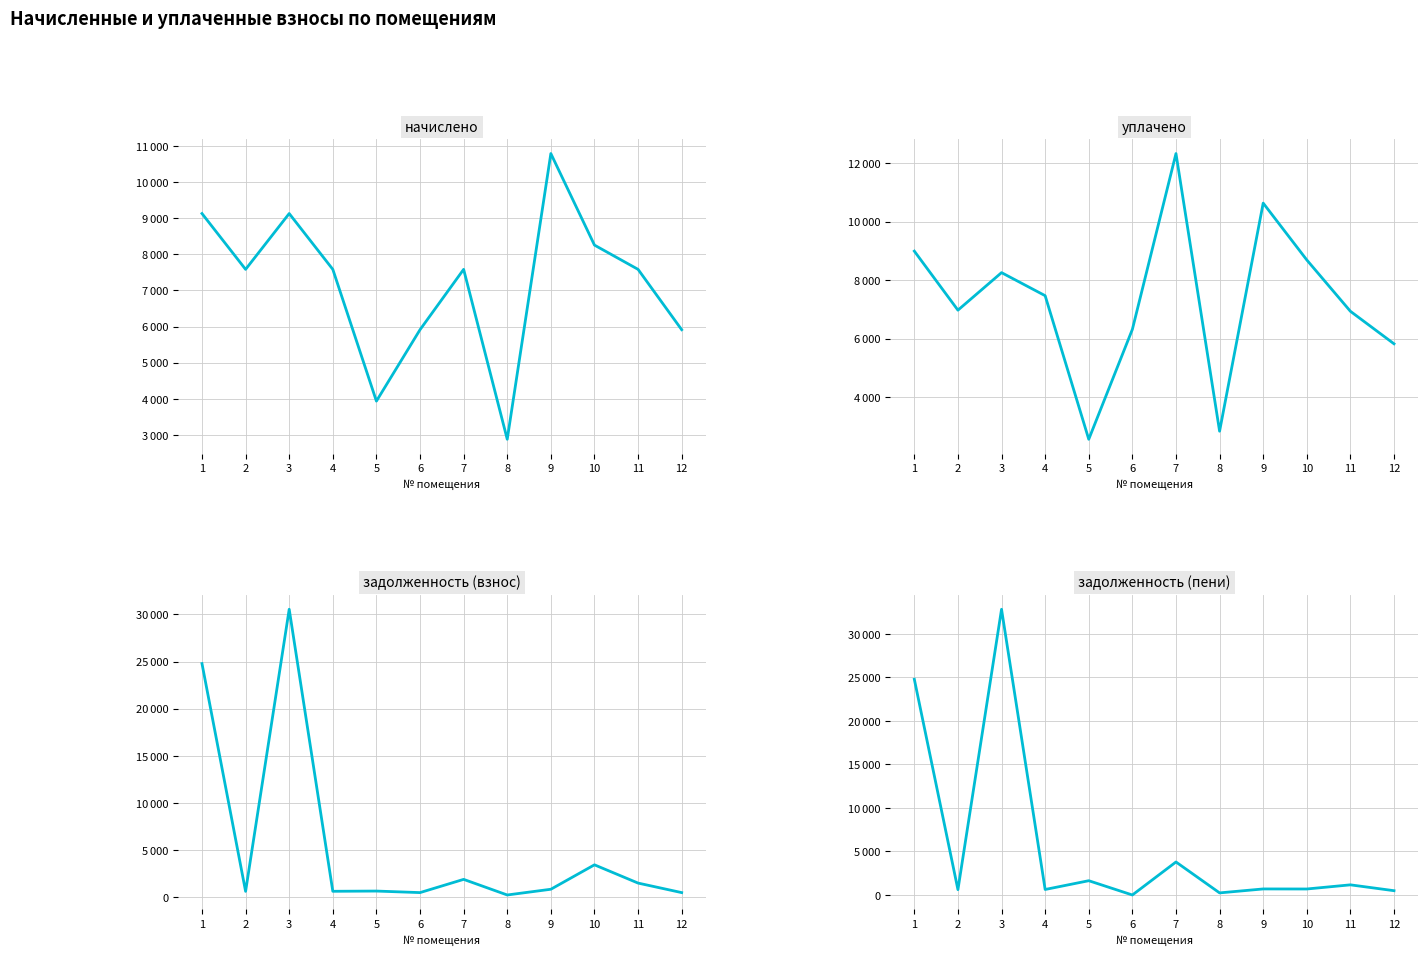

What is the greatest value displayed?

32827.8